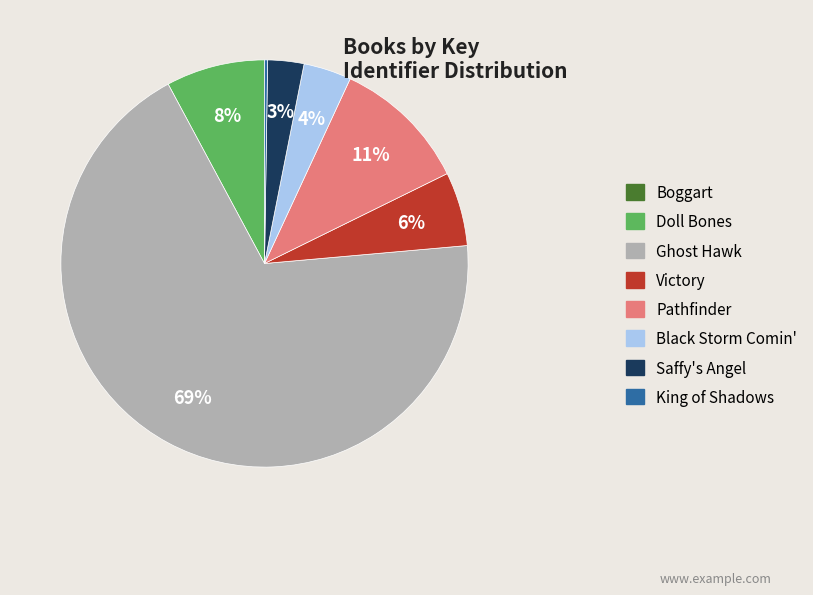

True or false: Victory accounts for 6% of the total.

True